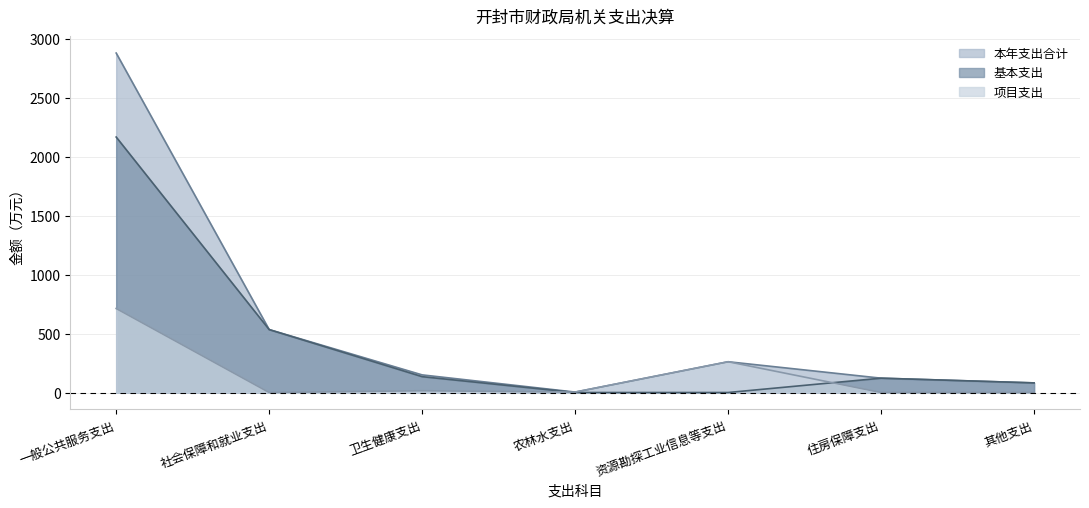

True or false: 项目支出 and 本年支出合计 cross at least once.

False